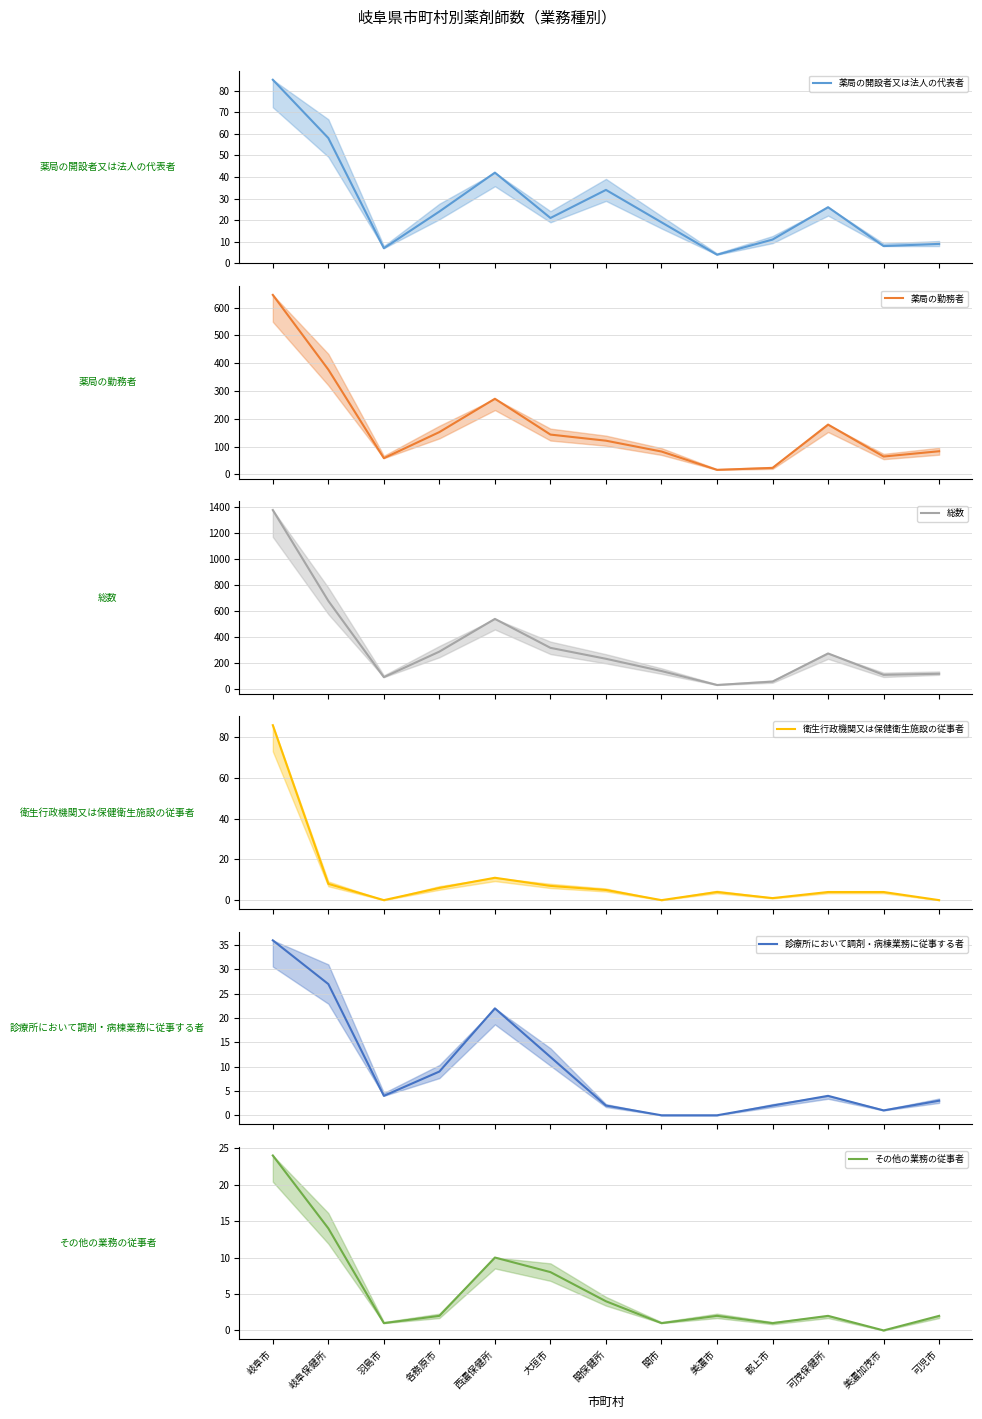

Which series changed the most between 大垣市 and 美濃市?

総数